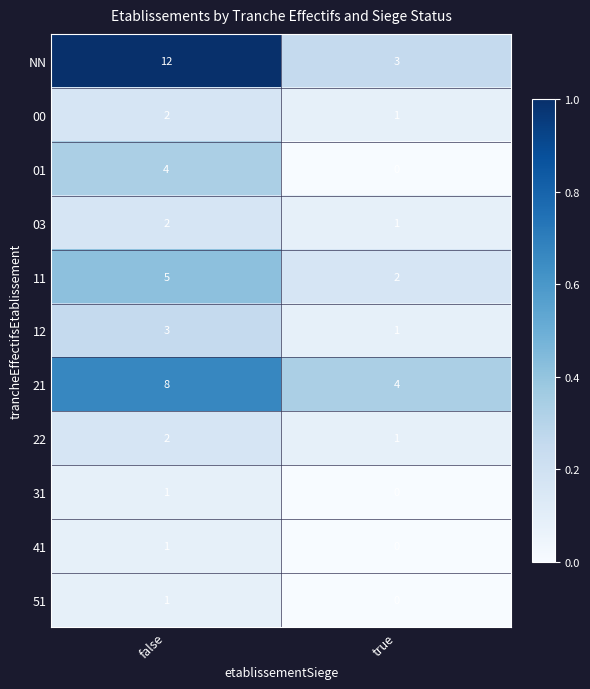

The 51 series shows 2 at false. True or false?

False